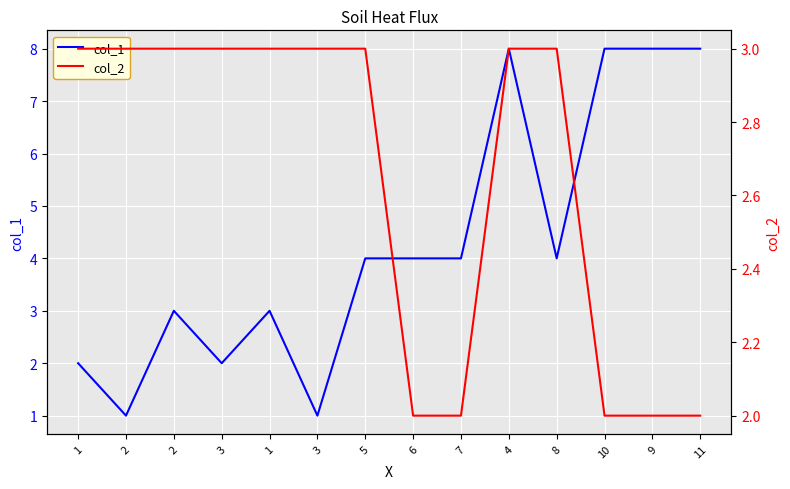

Is this an area chart (filled region under the line)?

No